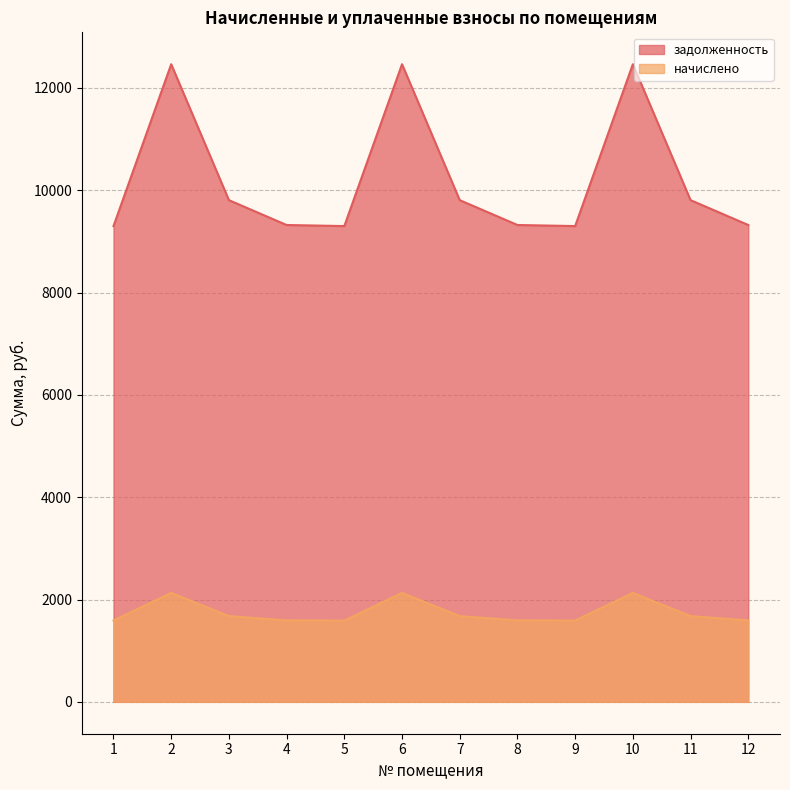

List the series in order of their overall mean, highest first.

задолженность, начислено